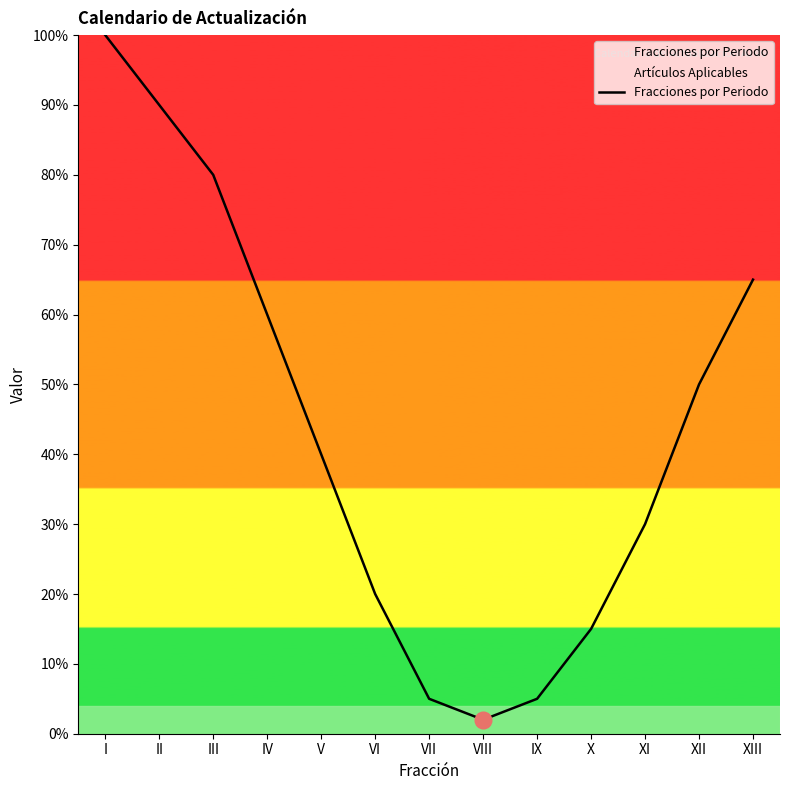

Where is the data nearest to the value 51?

XII